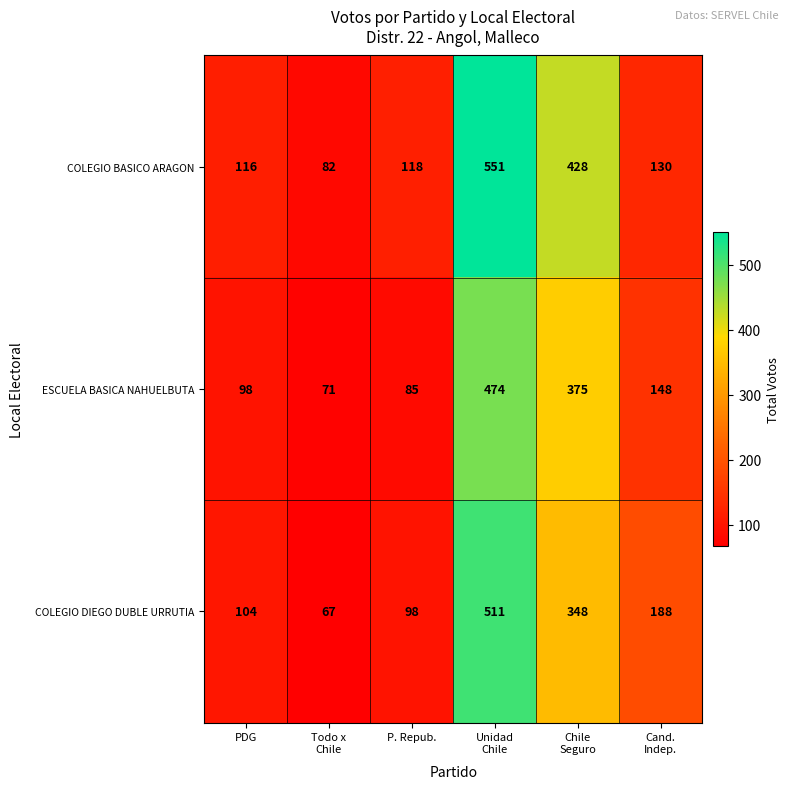

The value of COLEGIO BASICO ARAGON at P. Repub. is 178. True or false?

False